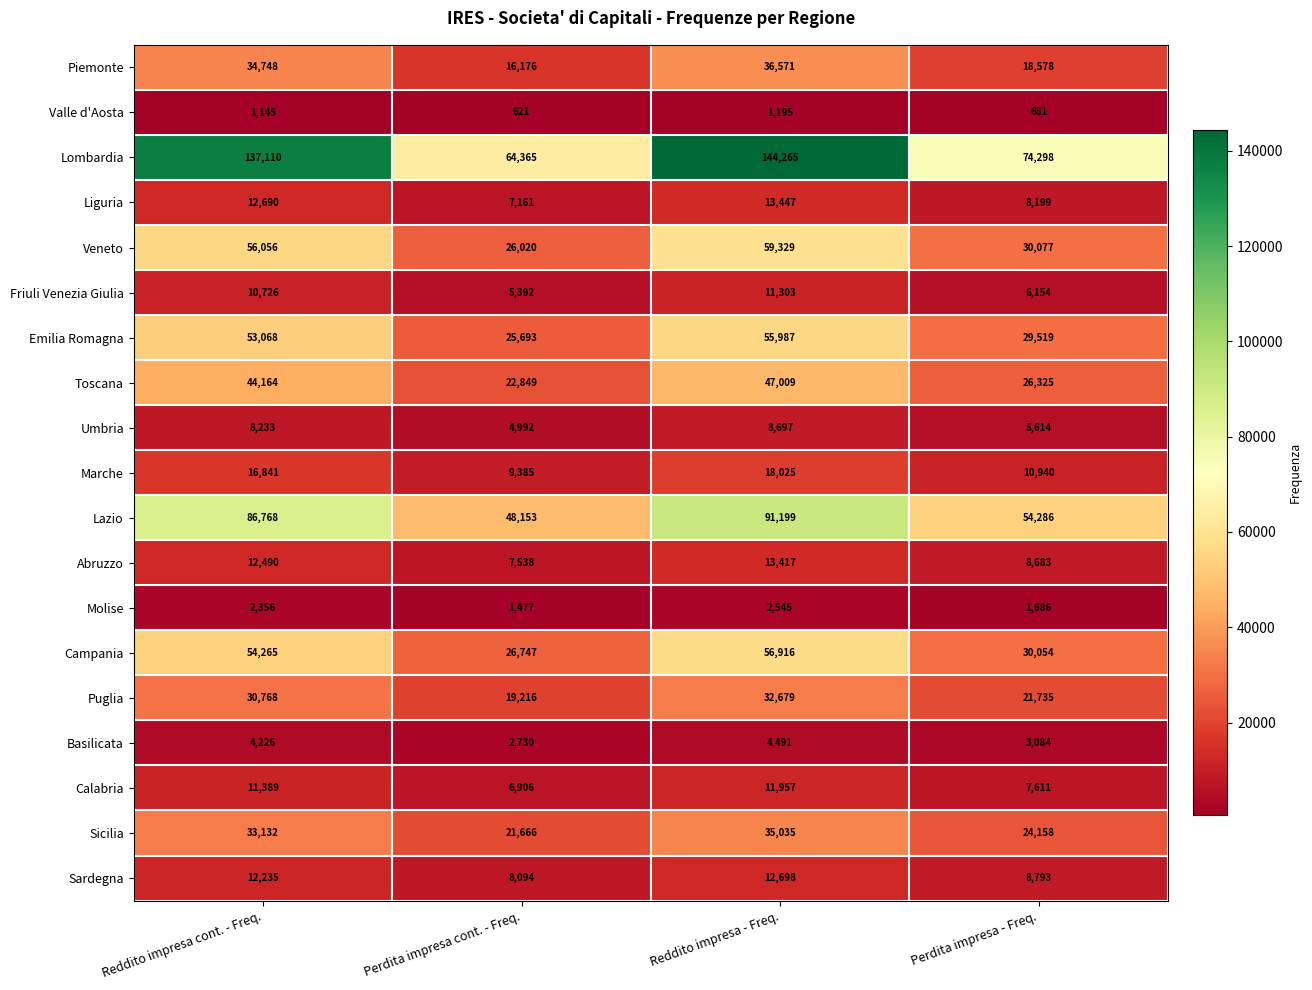

At which category does the chart reach its minimum across all series?

Perdita impresa cont. - Freq.